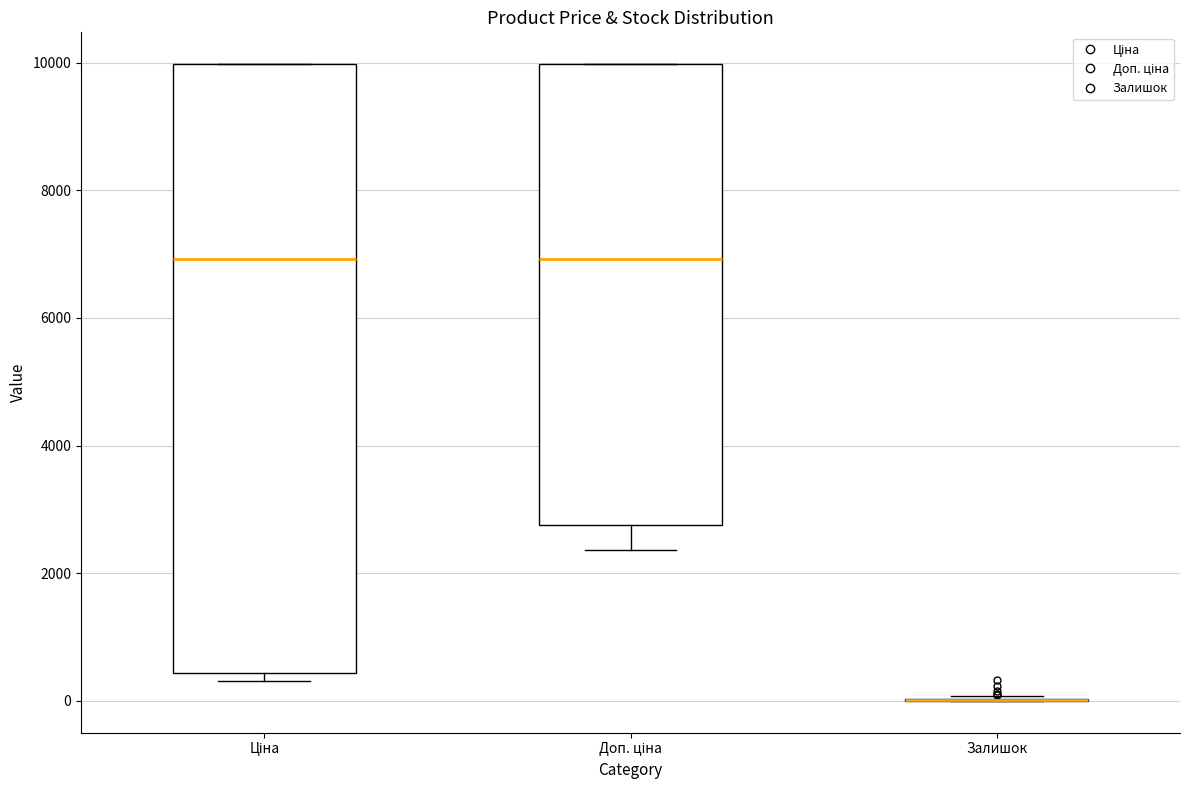

Reading left to right, transcribe this box plot: for each box, give where its median line is, the range the box spans, and where its two whiskers end, as read against the y-axis. The values are not printed on the chart, so give them approximately, as read against the axis.

Ціна: median 7000, box 400 to 10000, whiskers 400 (just below the box's lower edge) to 10000
Доп. ціна: median 7000, box 2800 to 10000, whiskers 2400 to 10000
Залишок: box collapsed to a line at 0, whiskers 0 to 0